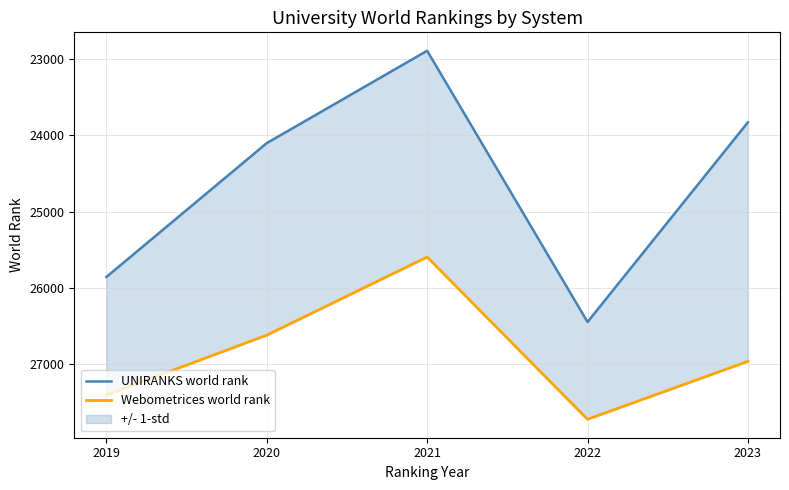

Which series has the largest total across all categories?

Webometrices world rank